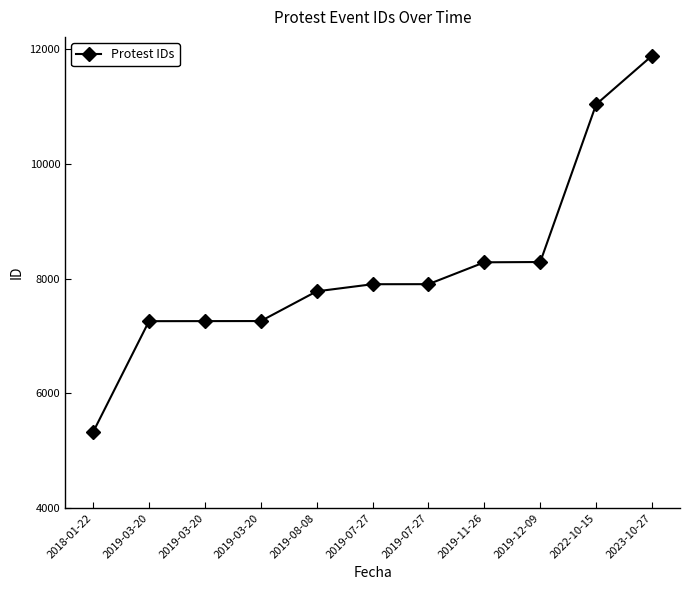

The value at 2019-07-27 is 7901. True or false?

True